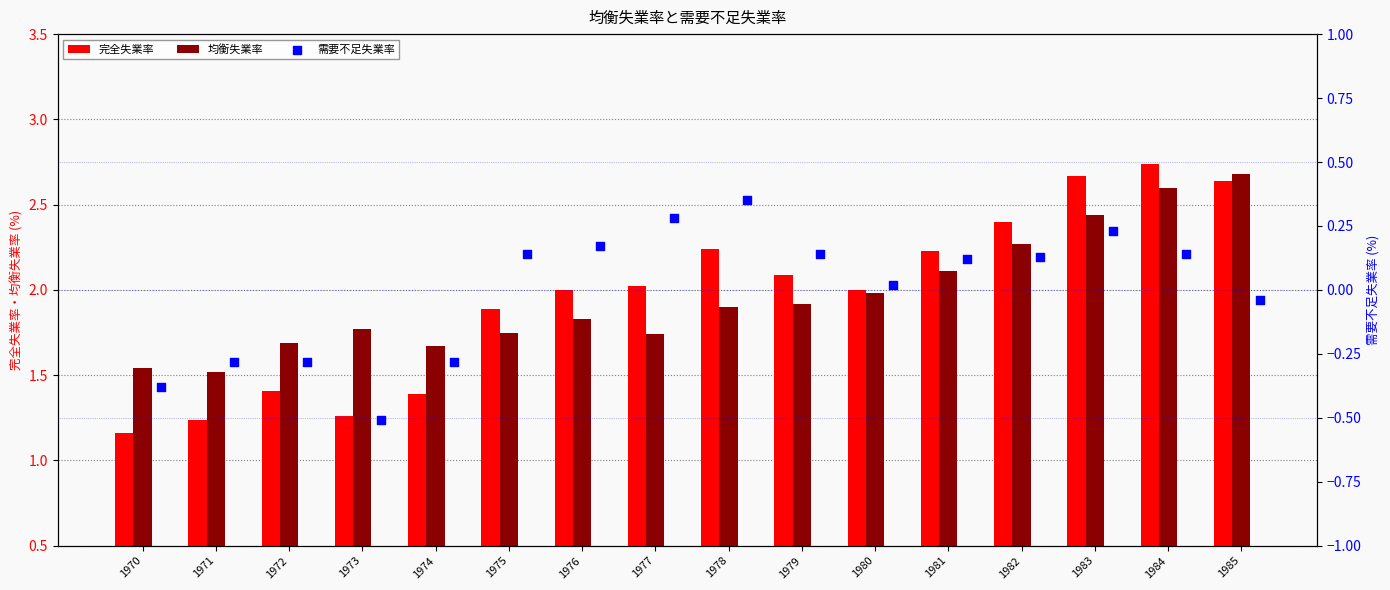

At which label does 完全失業率 reach its peak?

1984